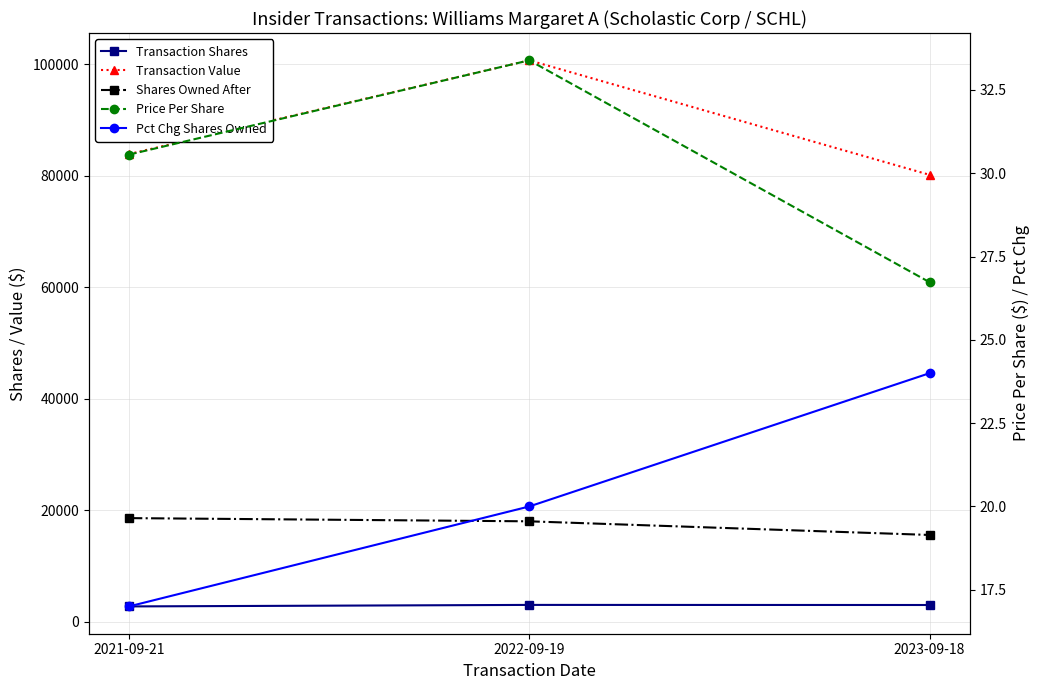

What are all the series names shown in the legend?

Transaction Shares, Transaction Value, Shares Owned After, Price Per Share, Pct Chg Shares Owned